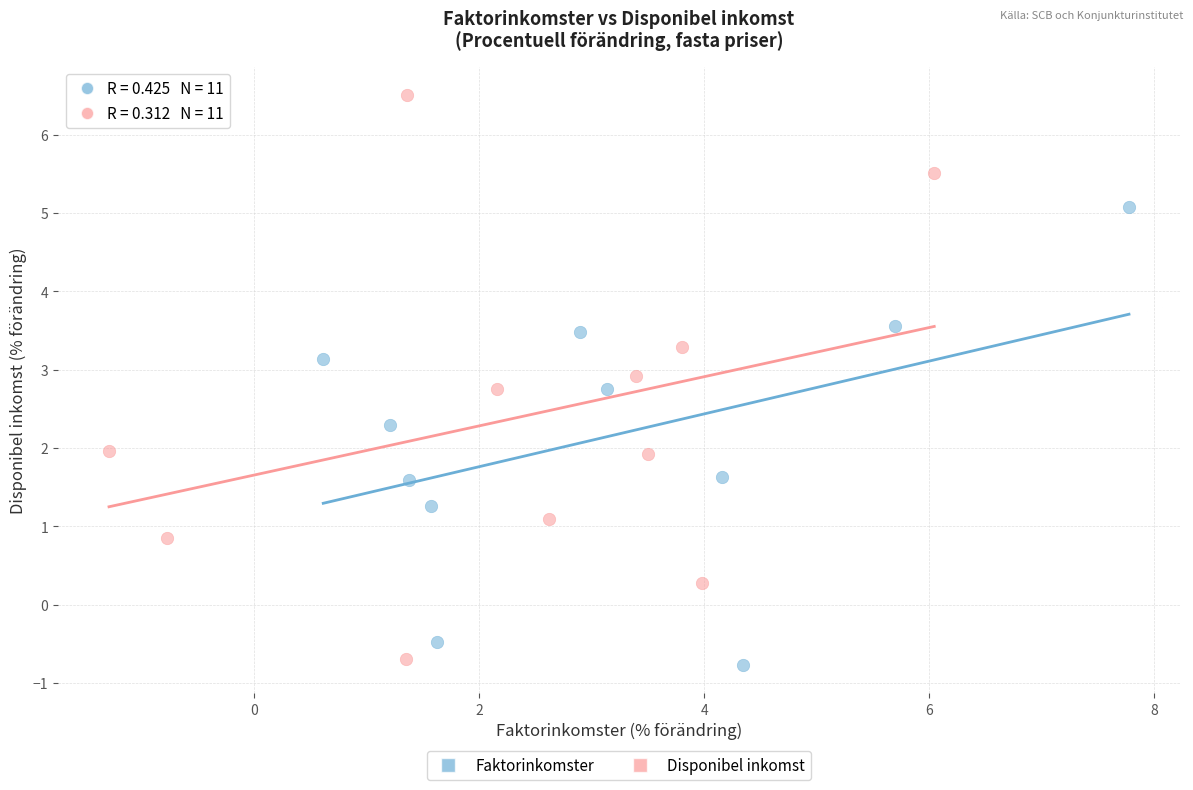

Which series has the largest Y range (max minus min)?

Disponibel inkomst